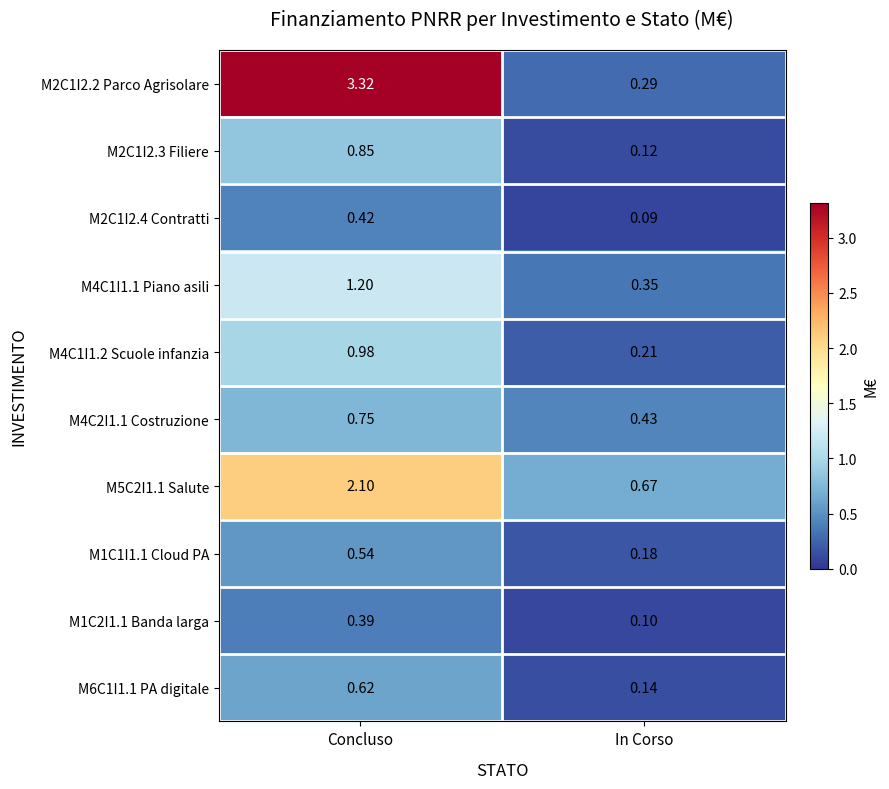

Rank the categories by M4C2I1.1 Costruzione value from highest to lowest.

Concluso, In Corso